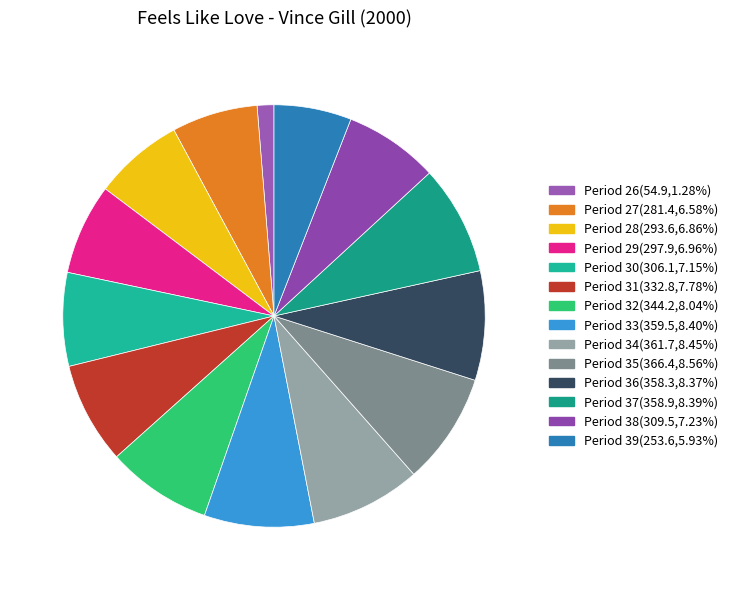

What percentage is NOT represented by Period 28?

93.1%